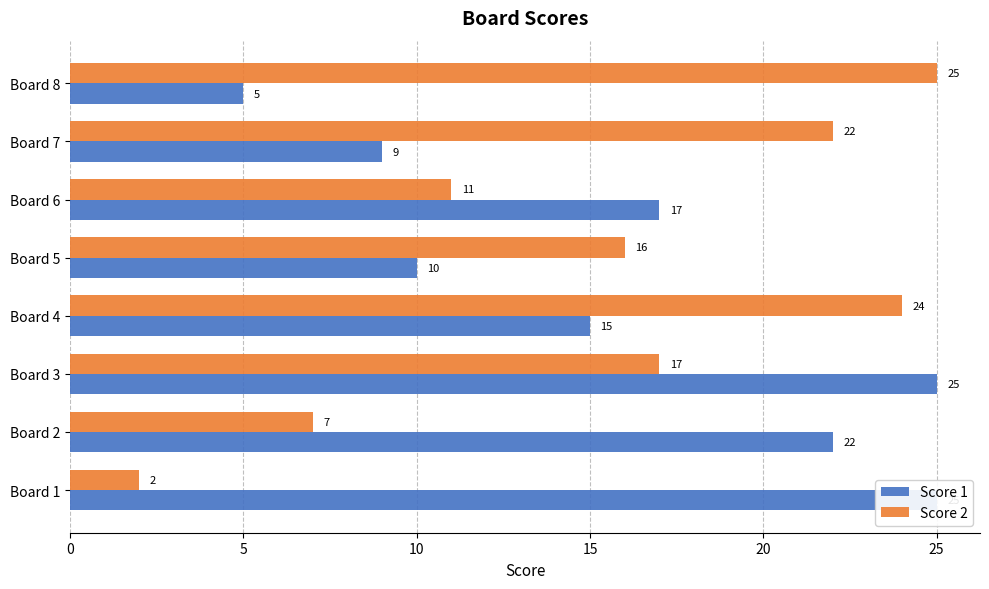

How many data points in Score 2 are above 17?

3